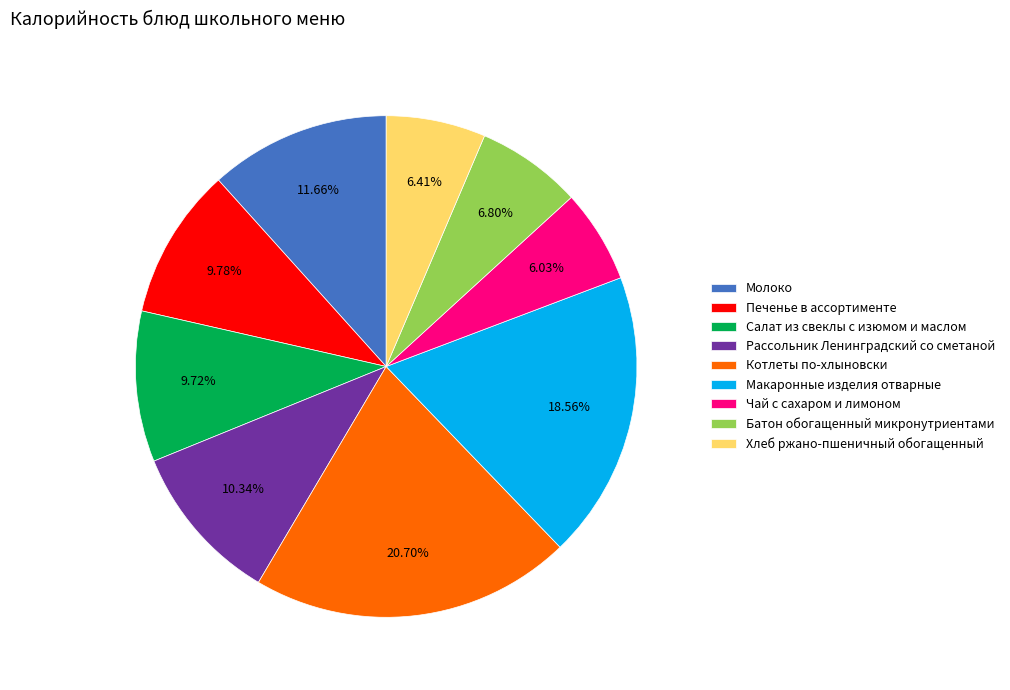

To the nearest percent, what is the combined percentage of Печенье в ассортименте and Макаронные изделия отварные?

28%